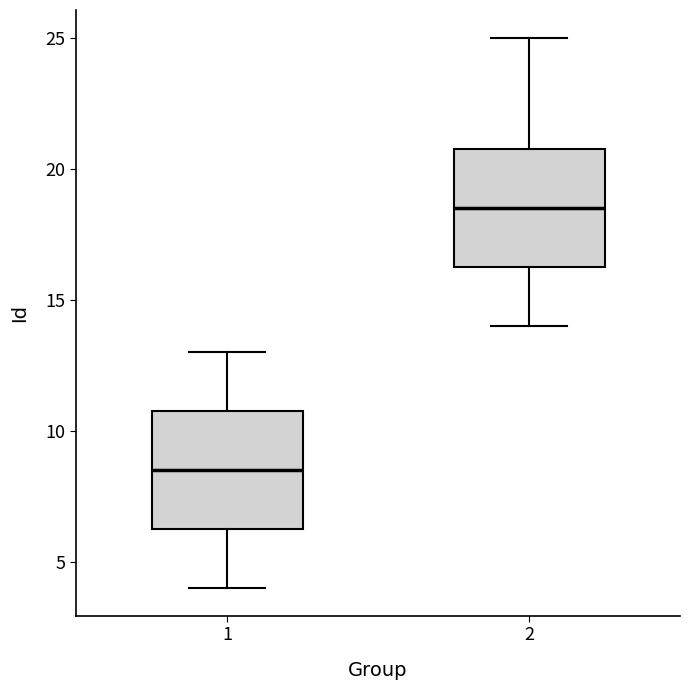

Reading left to right, transcribe this box plot: for each box, give where its median line is, the range the box spans, and where its two whiskers end, as read against the y-axis. The values are not printed on the chart, so give them approximately, as read against the axis.

1: median 8.5, box 6.5 to 11.0, whiskers 4.0 to 13.0
2: median 18.5, box 16.5 to 21.0, whiskers 14.0 to 25.0